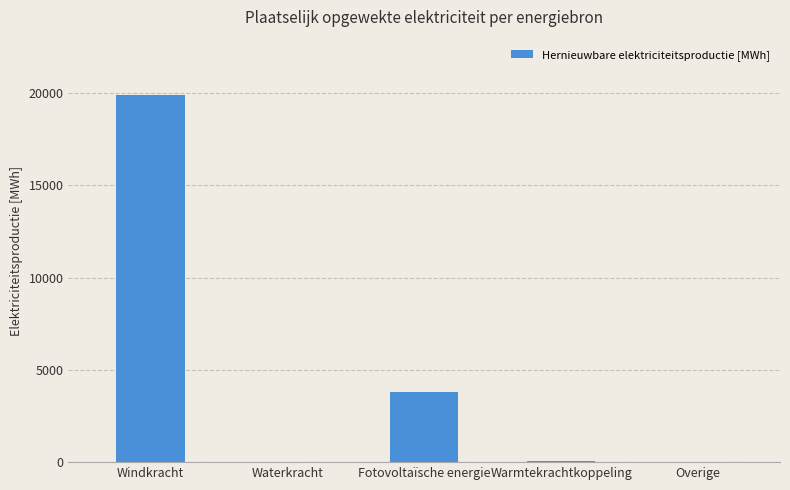

At which label does the data first exceed 40?

Windkracht